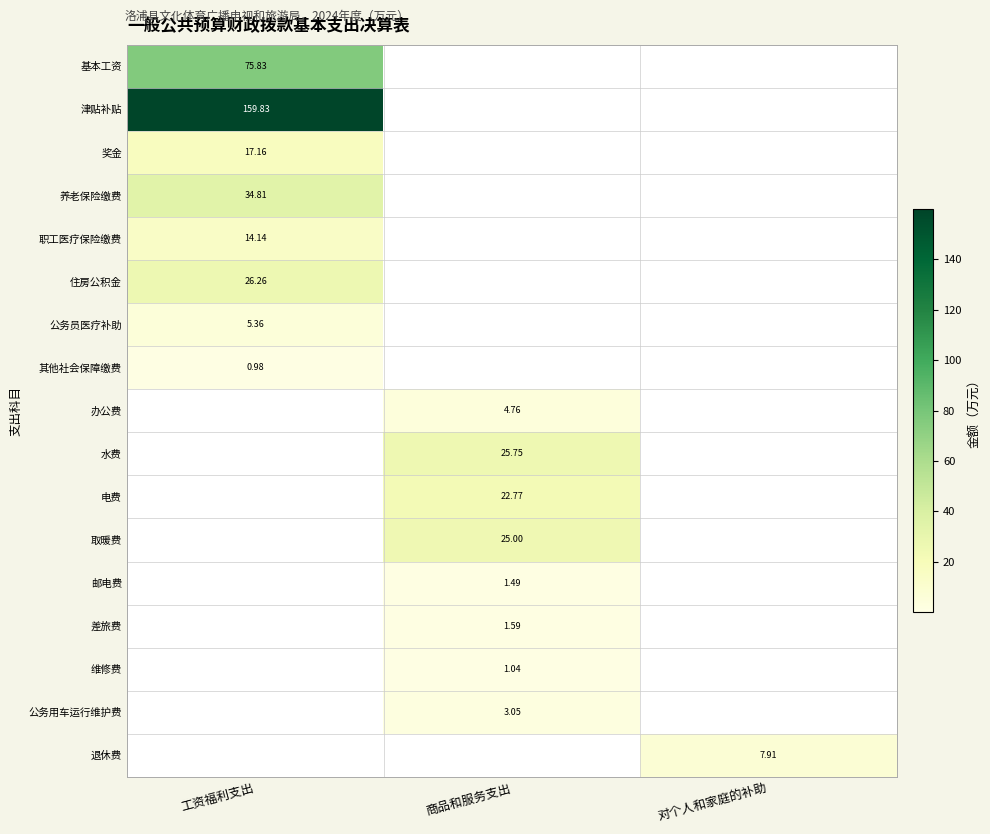

Count the number of categories in the chart.

3